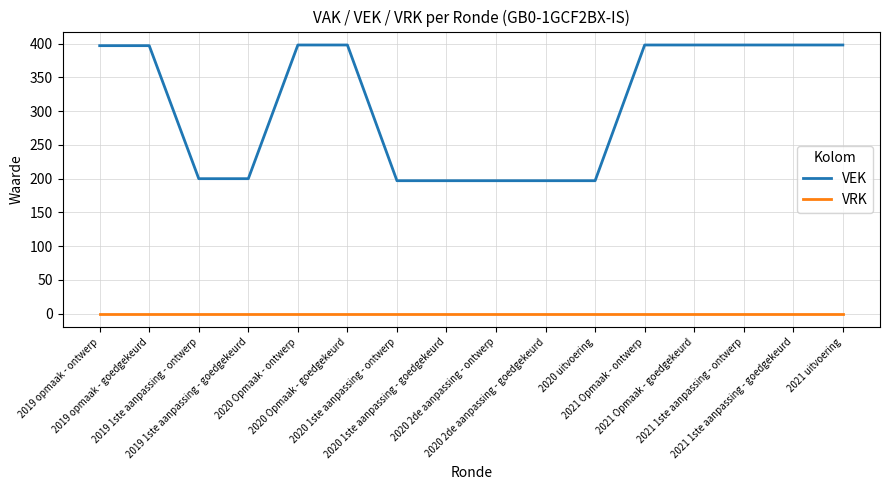

True or false: VRK and VEK cross at least once.

False